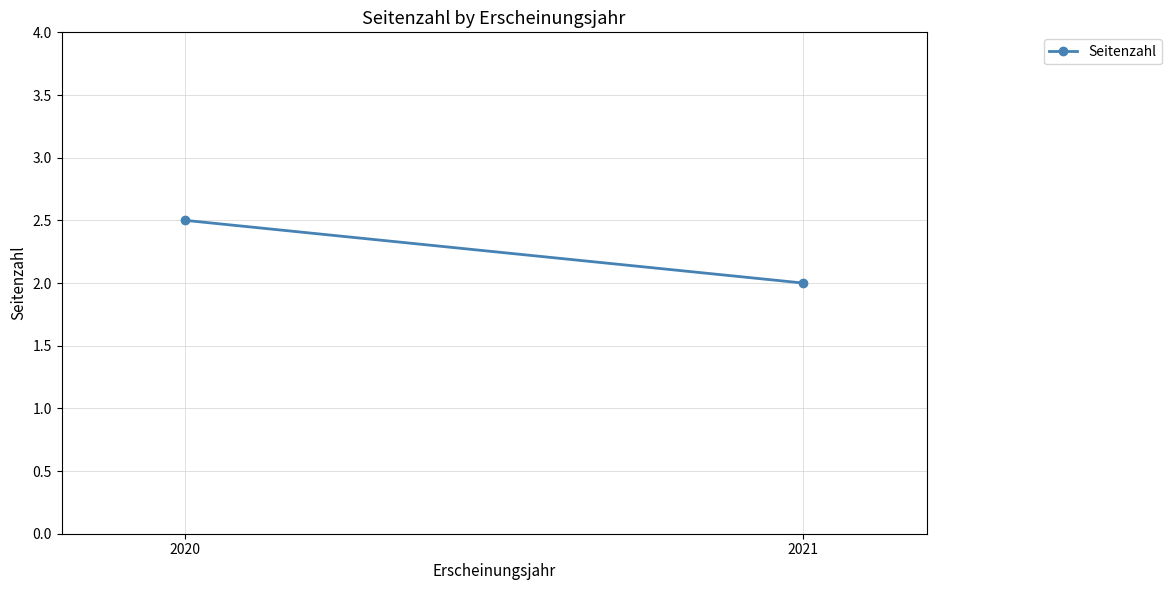

Rank the categories by value from highest to lowest.

2020, 2021